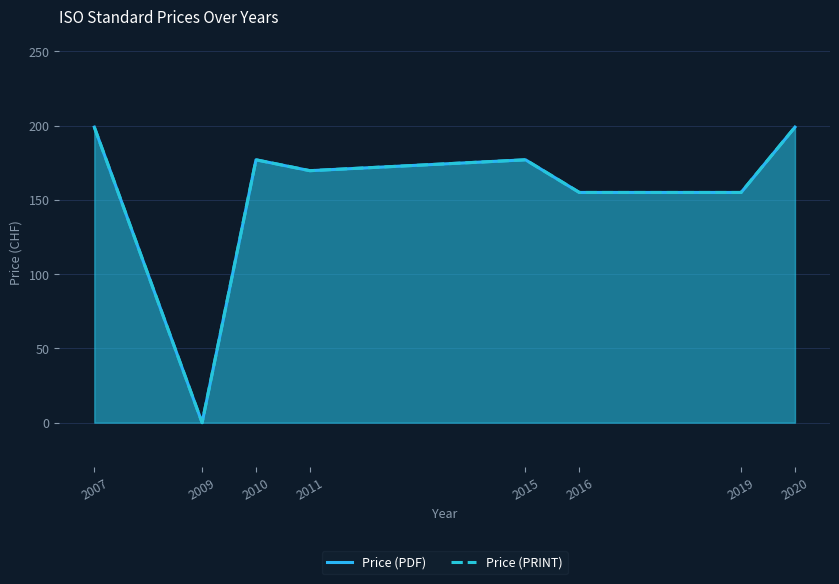

Reading right to left, list all the values displayed in this chart.

Price (PDF): 2020=199.0	2019=155.0	2016=155.0	2015=177.0	2011=169.7	2010=177.0	2009=0.0	2007=199.0
Price (PRINT): 2020=199.0	2019=155.0	2016=155.0	2015=177.0	2011=169.7	2010=177.0	2009=0.0	2007=199.0